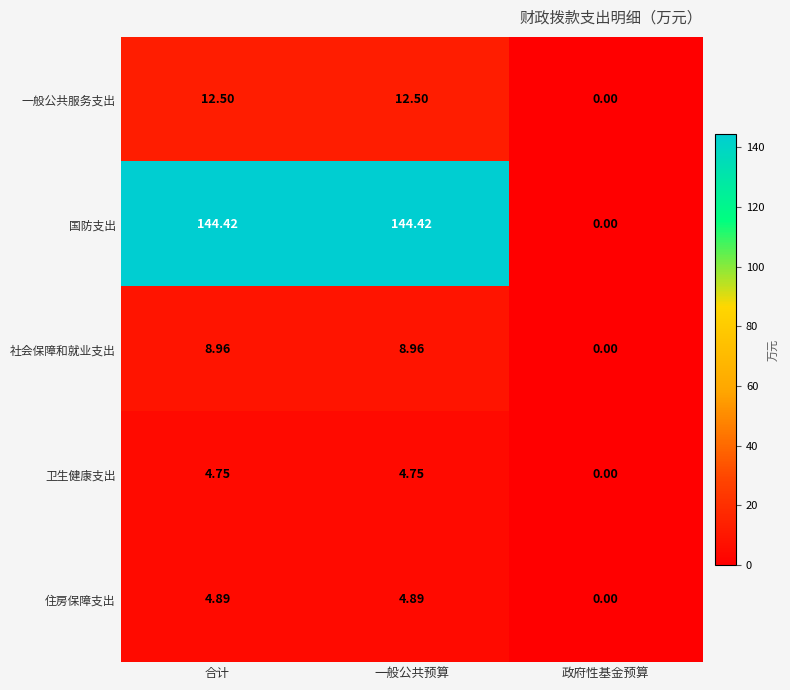

How many series are shown in this chart?

5